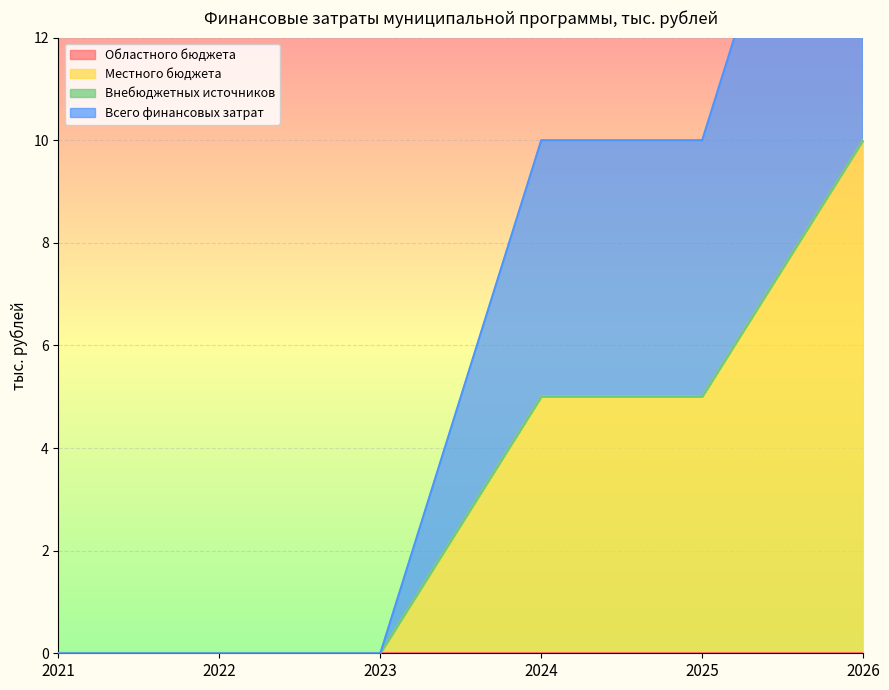

The Местного бюджета series shows 0 at 2023. True or false?

True